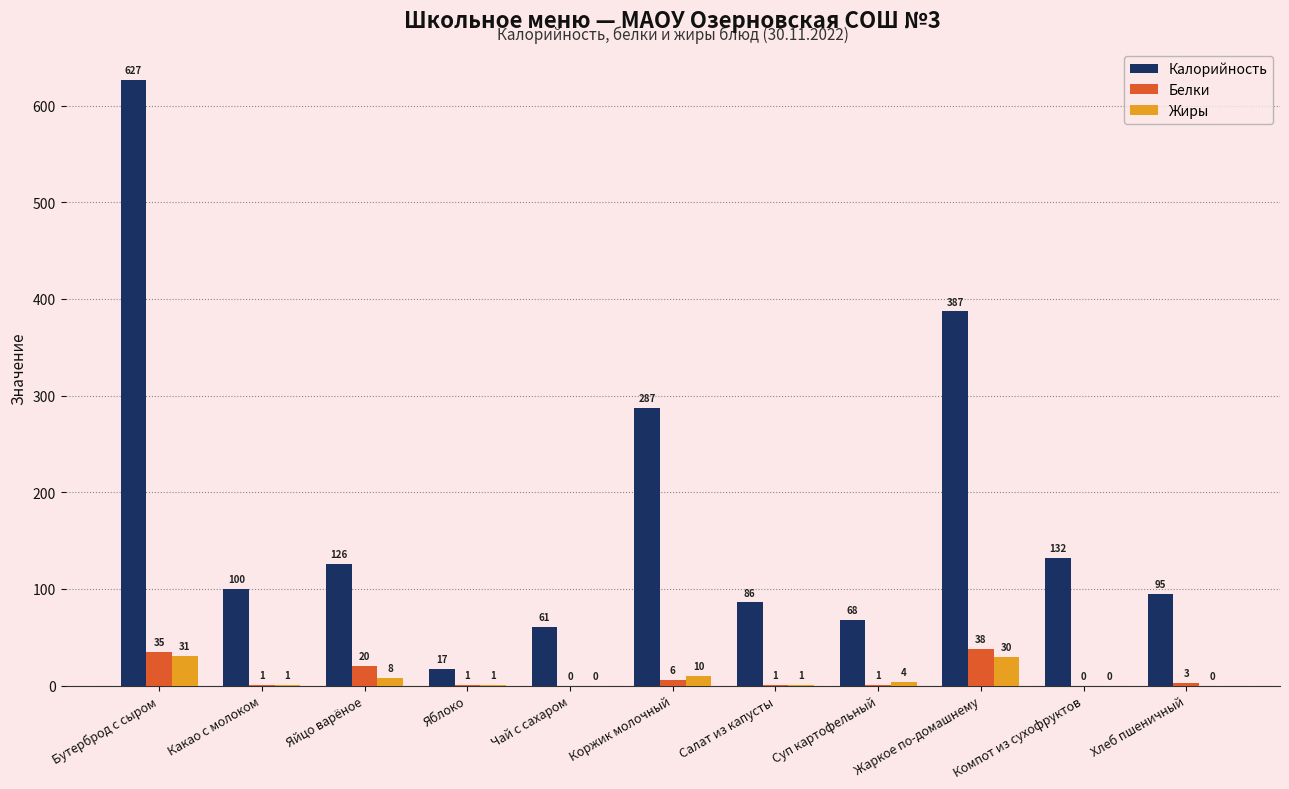

Between Яйцо варёное and Салат из капусты, which series saw the biggest shift?

Калорийность